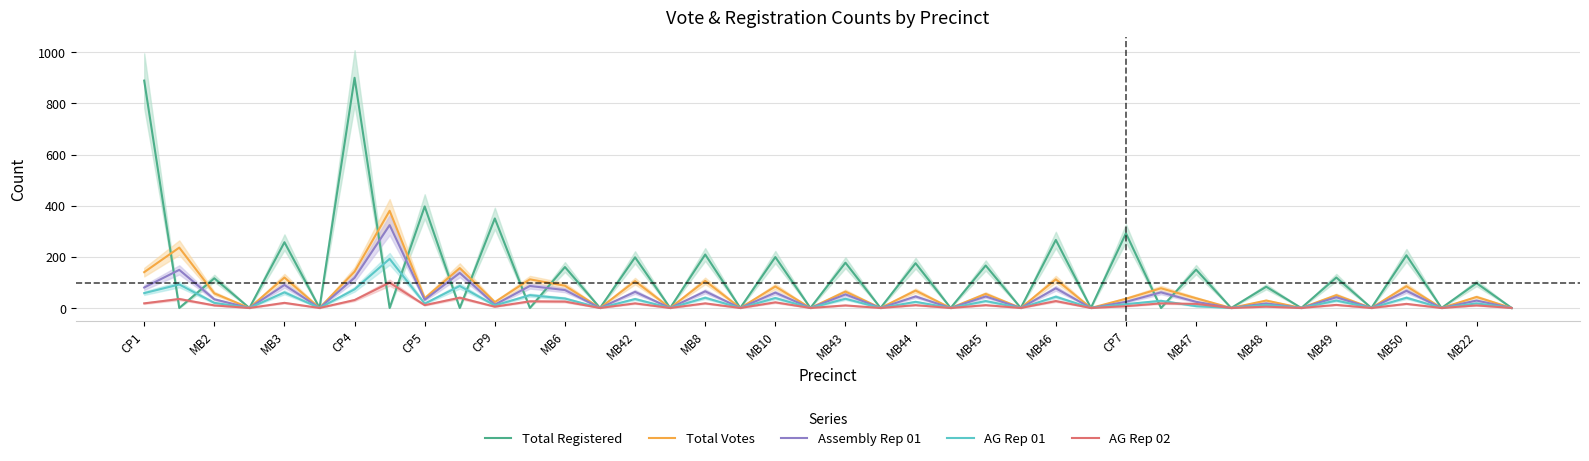

What is the difference between the maximum and minimum values in the Total Votes series?

380